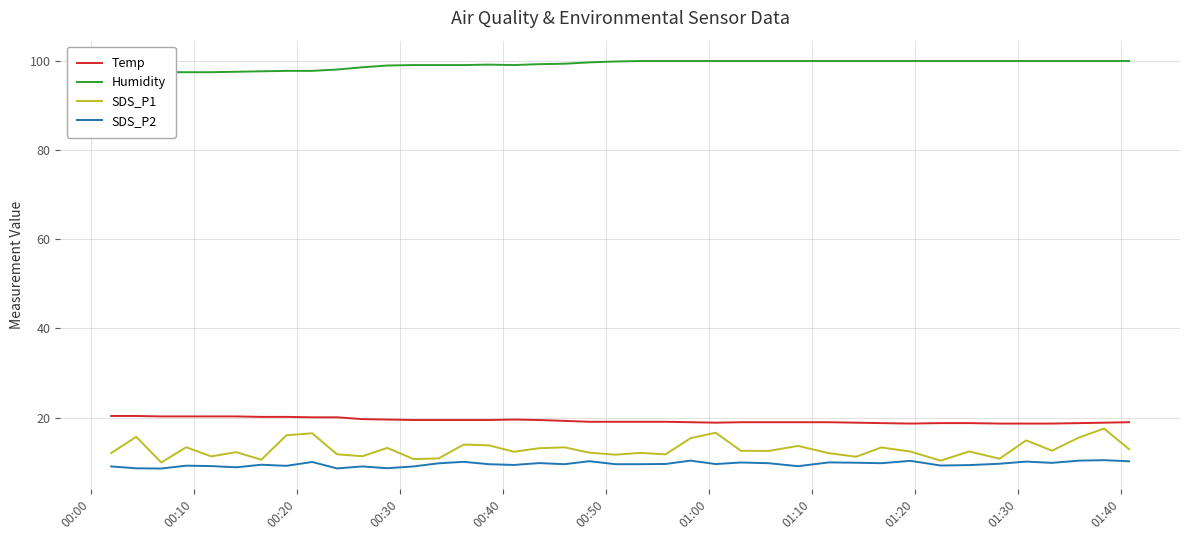

Rank the series by their maximum value, from highest to lowest.

Humidity, Temp, SDS_P1, SDS_P2